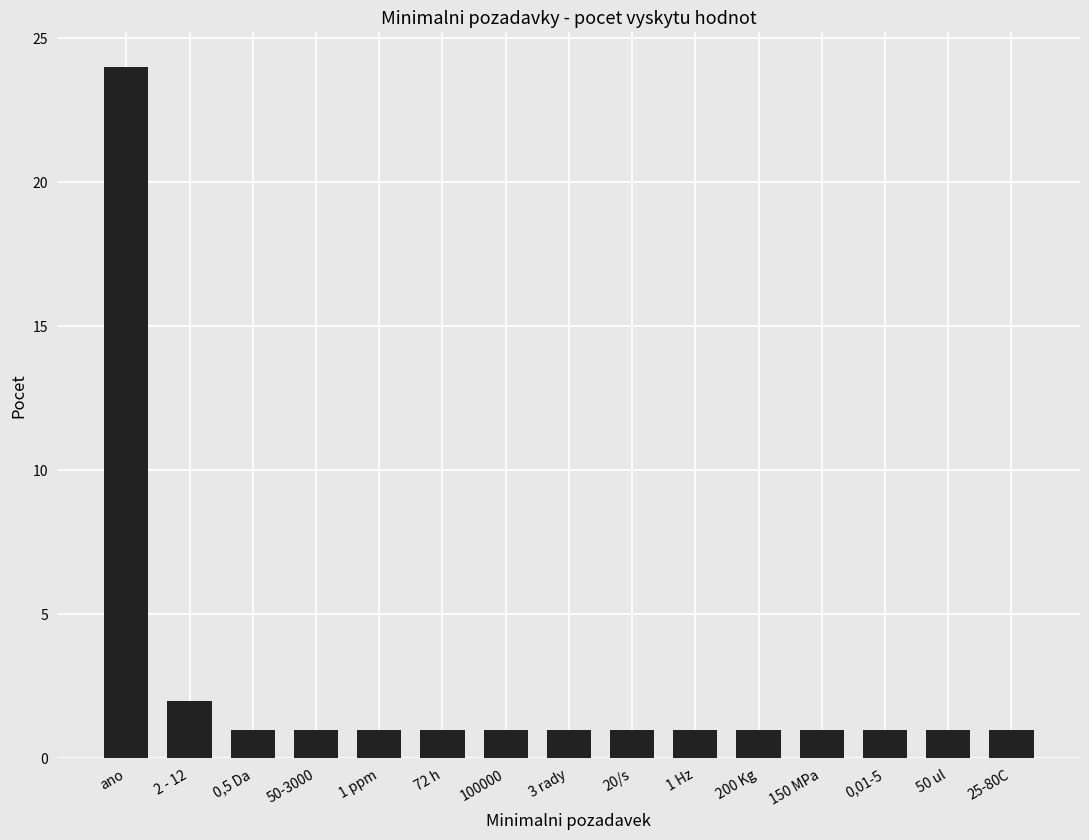

What is the ratio of the value at 100000 to the value at 2 - 12?

0.5